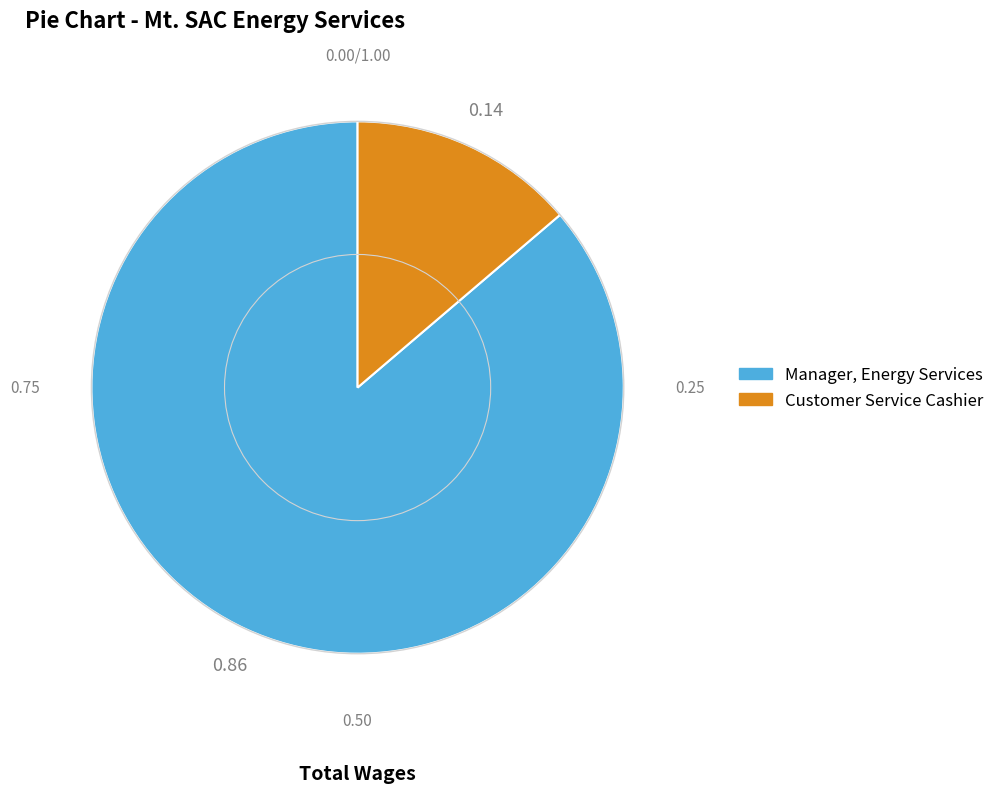

Rank the categories by value from lowest to highest.

Customer Service Cashier, Manager, Energy Services